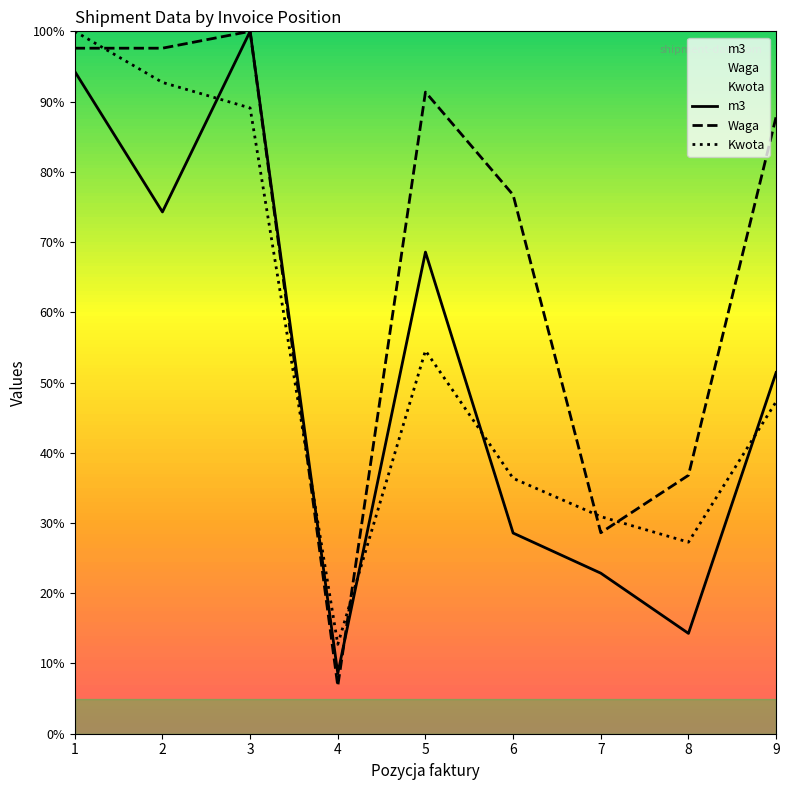

In m3, how many points are higher than both neighbors (excluding endpoints)?

2